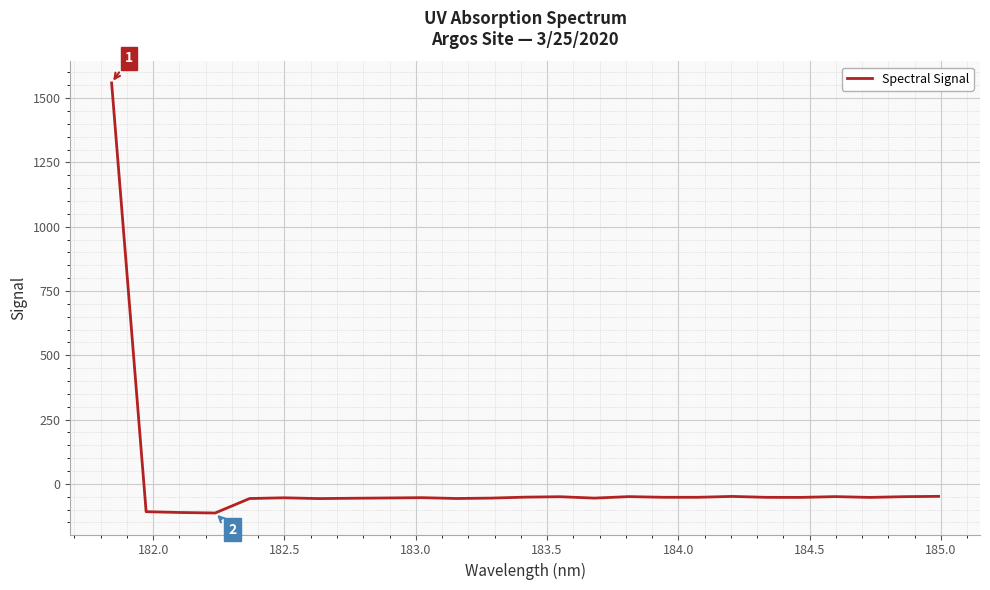

What is the greatest value displayed?

1559.0